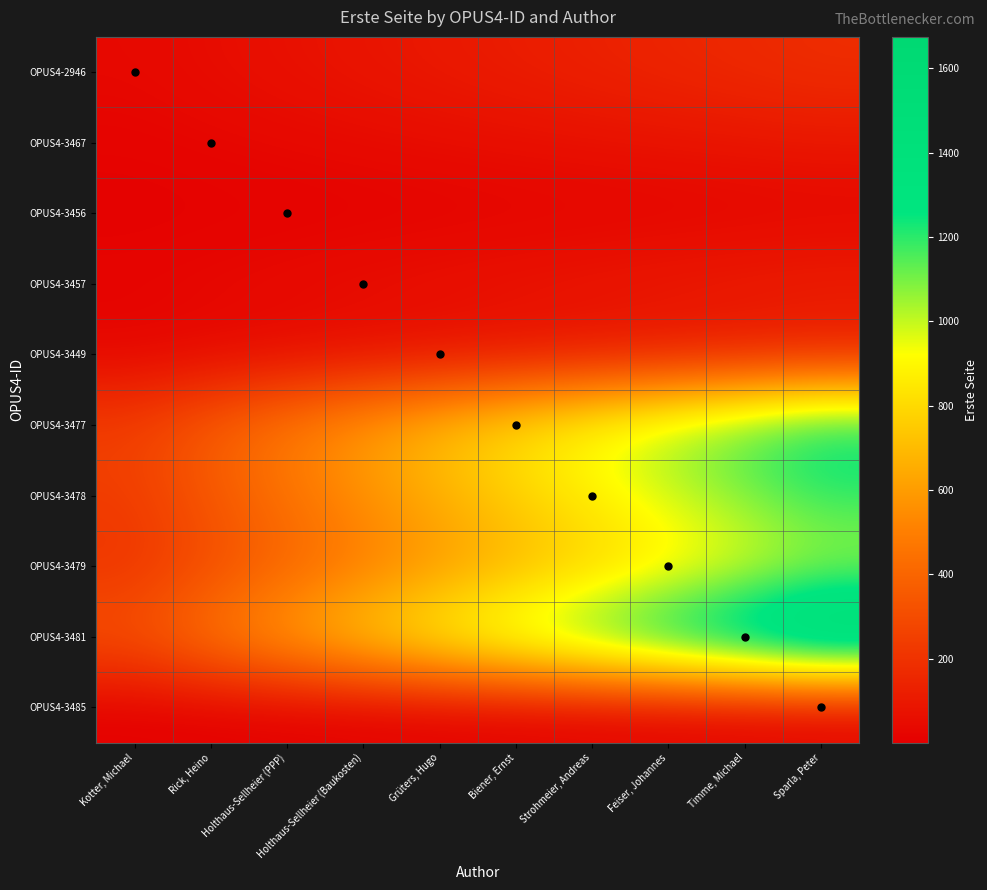

Between Biener, Ernst and Strohmeier, Andreas, which is larger?

Strohmeier, Andreas